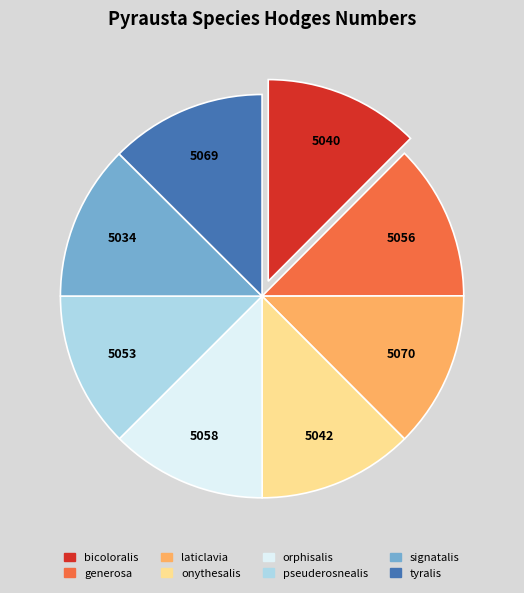

True or false: generosa accounts for 23% of the total.

False